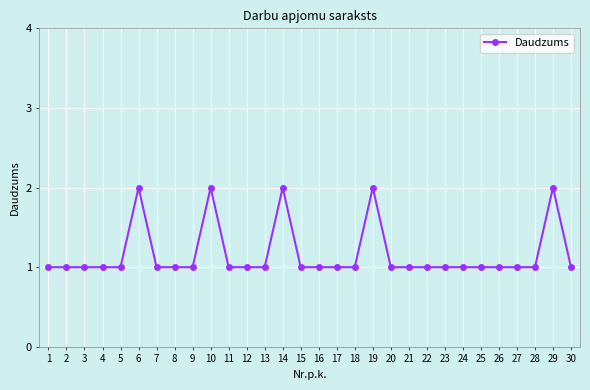

What is the value of the 9th point from the left?

1